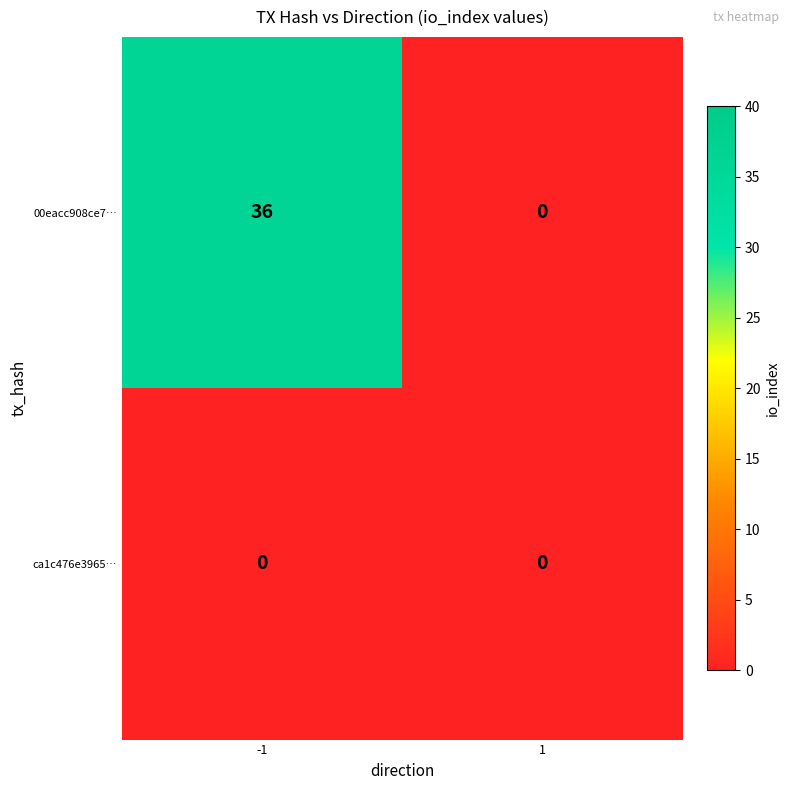

Reading left to right, list all the values displayed in this chart.

00eacc908ce7…: -1=36	1=0
ca1c476e3965…: -1=0	1=0